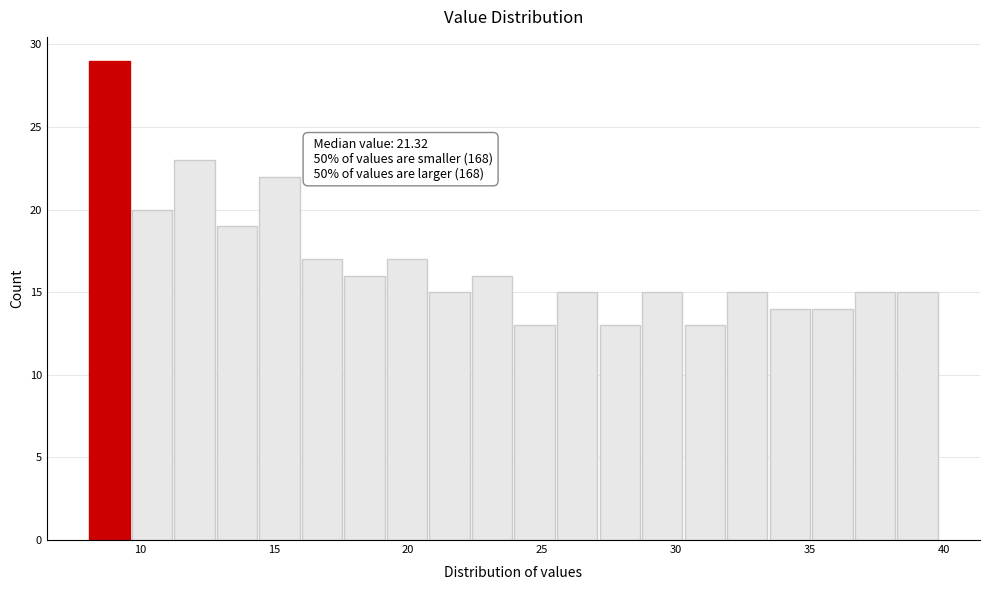

Read against the x-axis, roughly where is the centre of the tallest bar?

9.0